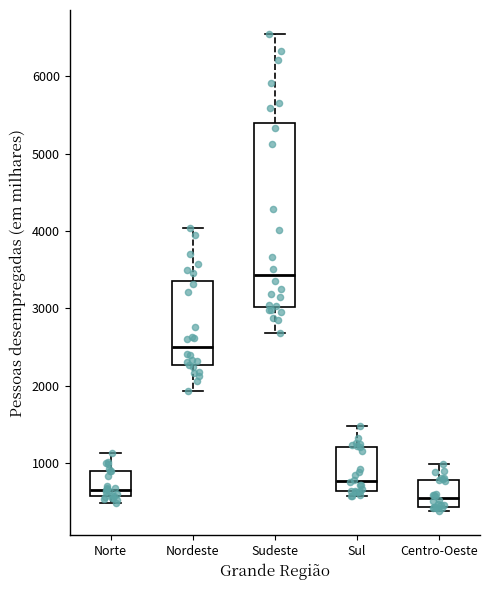

Which box is the tallest, from its lower edge to its upper edge?

Sudeste